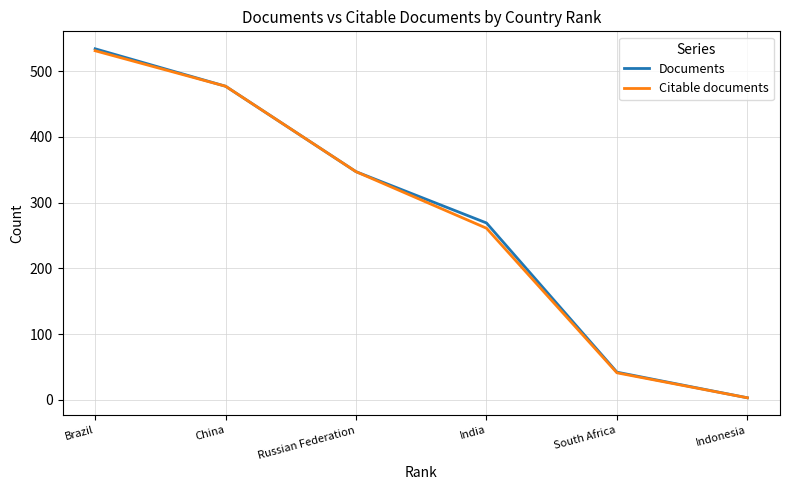

Reading left to right, what are all the values shown in this chart?

Documents: Brazil=534	China=477	Russian Federation=347	India=269	South Africa=42	Indonesia=3
Citable documents: Brazil=531	China=477	Russian Federation=347	India=261	South Africa=41	Indonesia=3